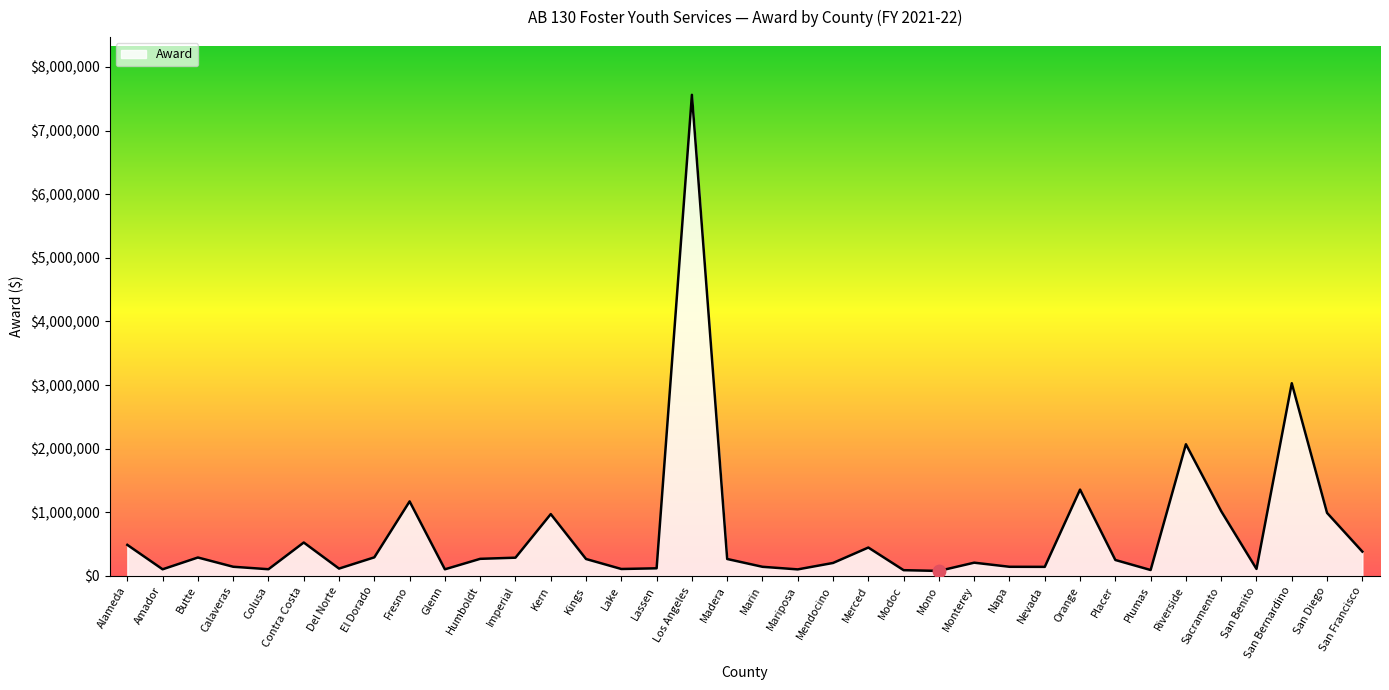

What is the ratio of the value at Sacramento to the value at Alameda?

2.1